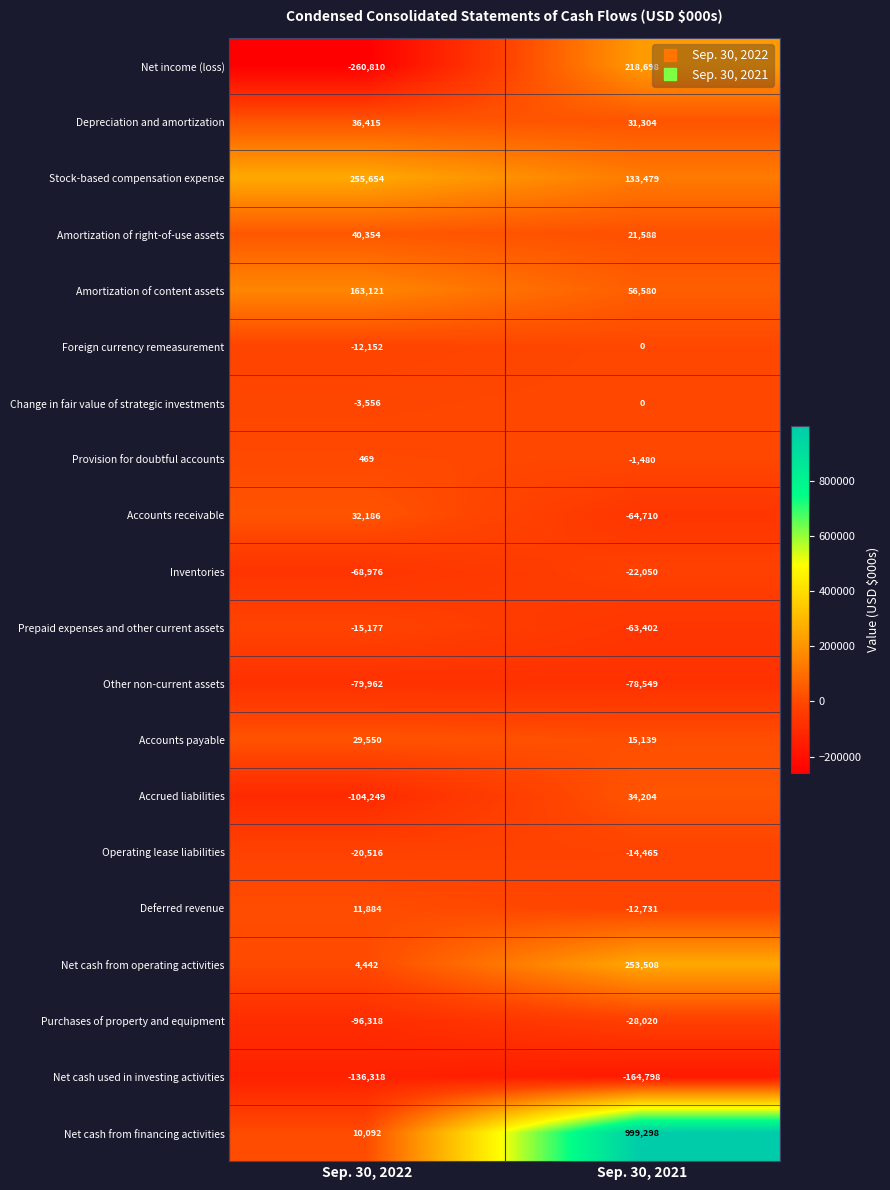

What is the average value of the Purchases of property and equipment series?

-62169